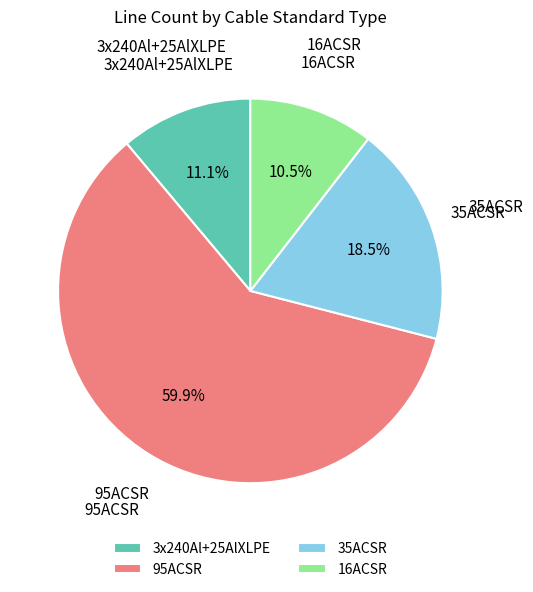

How many segments does this pie chart have?

4